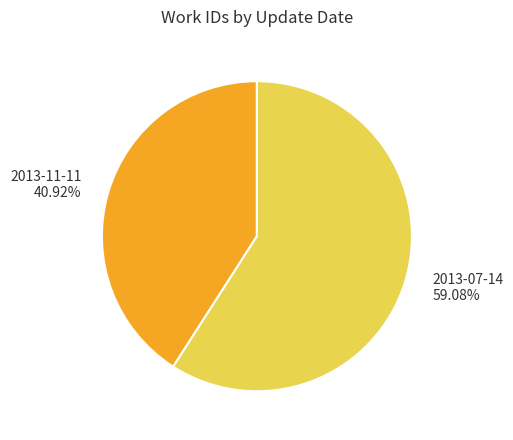

What percentage is the 2013-11-11 slice, to the nearest percent?

41%